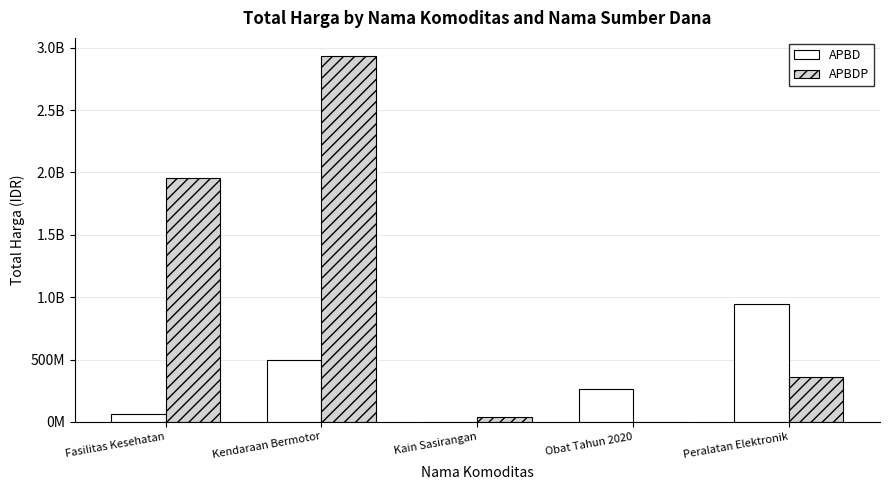

Reading left to right, list all the values displayed in this chart.

APBD: 67125000	493000000	0	264934710	948767000
APBDP: 1953197940	2931562000	38075000	0	361103800